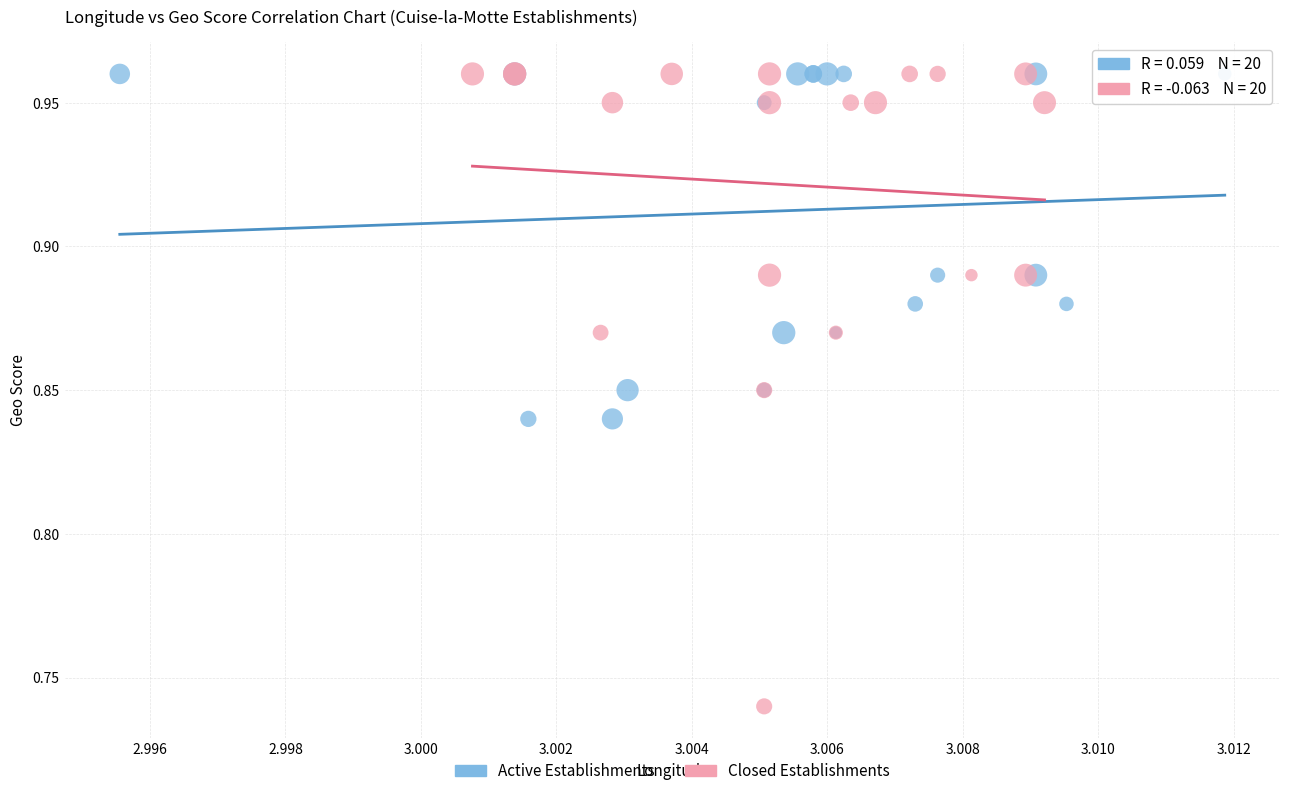

Which series has the widest spread of Y values?

Closed Establishments